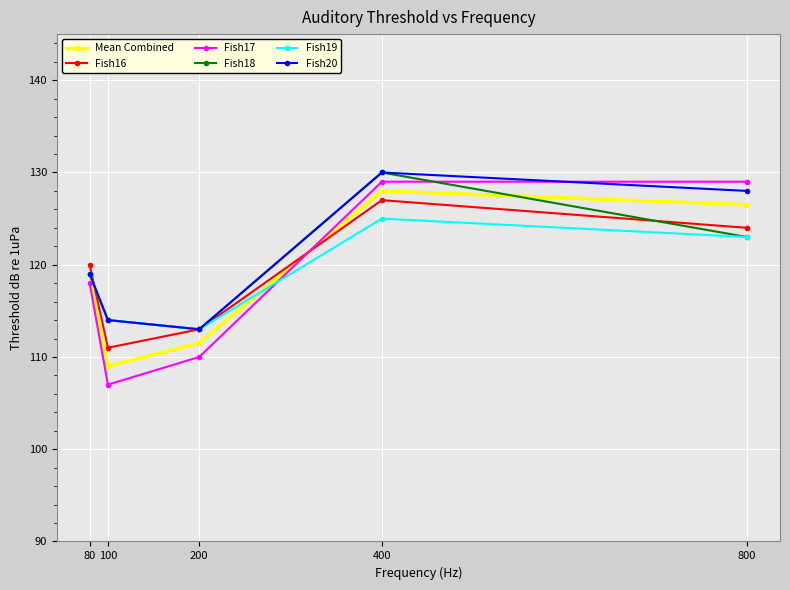

How many interior local peaks does the Fish16 series have?

1